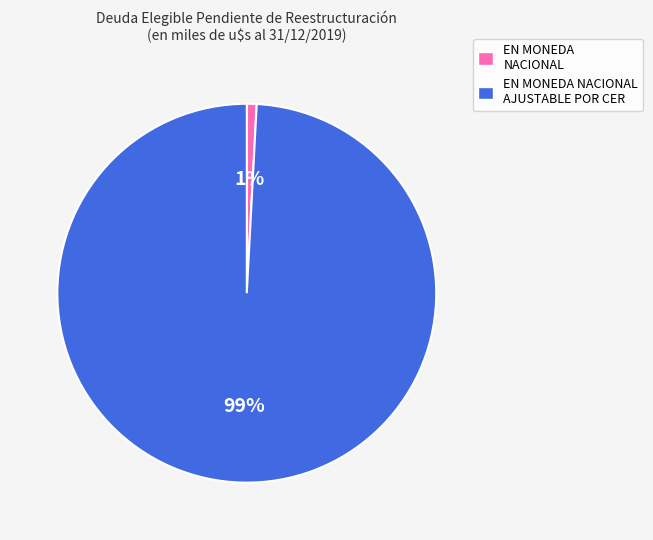

To the nearest percent, what portion does EN MONEDA NACIONAL AJUSTABLE POR CER represent?

99%